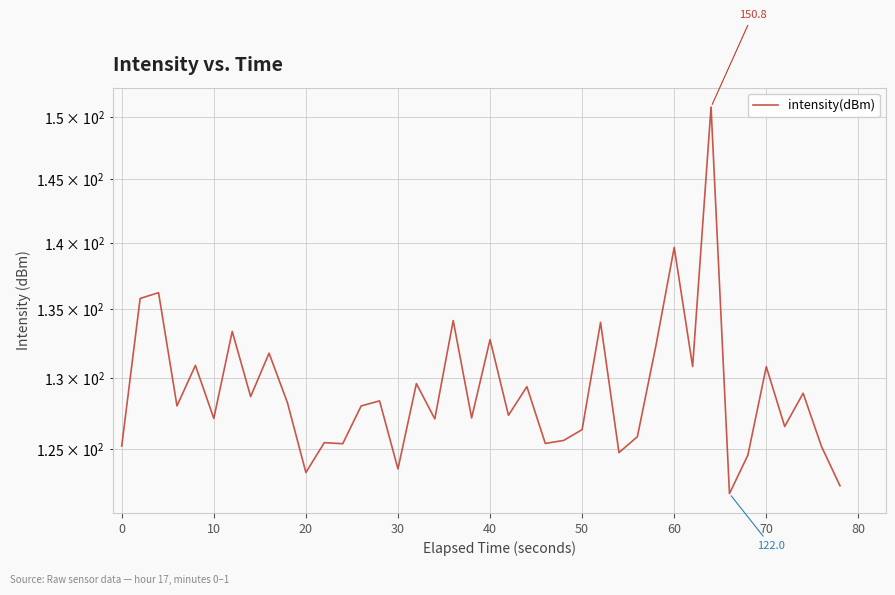

What is the value of the 22nd point from the left?

127.4